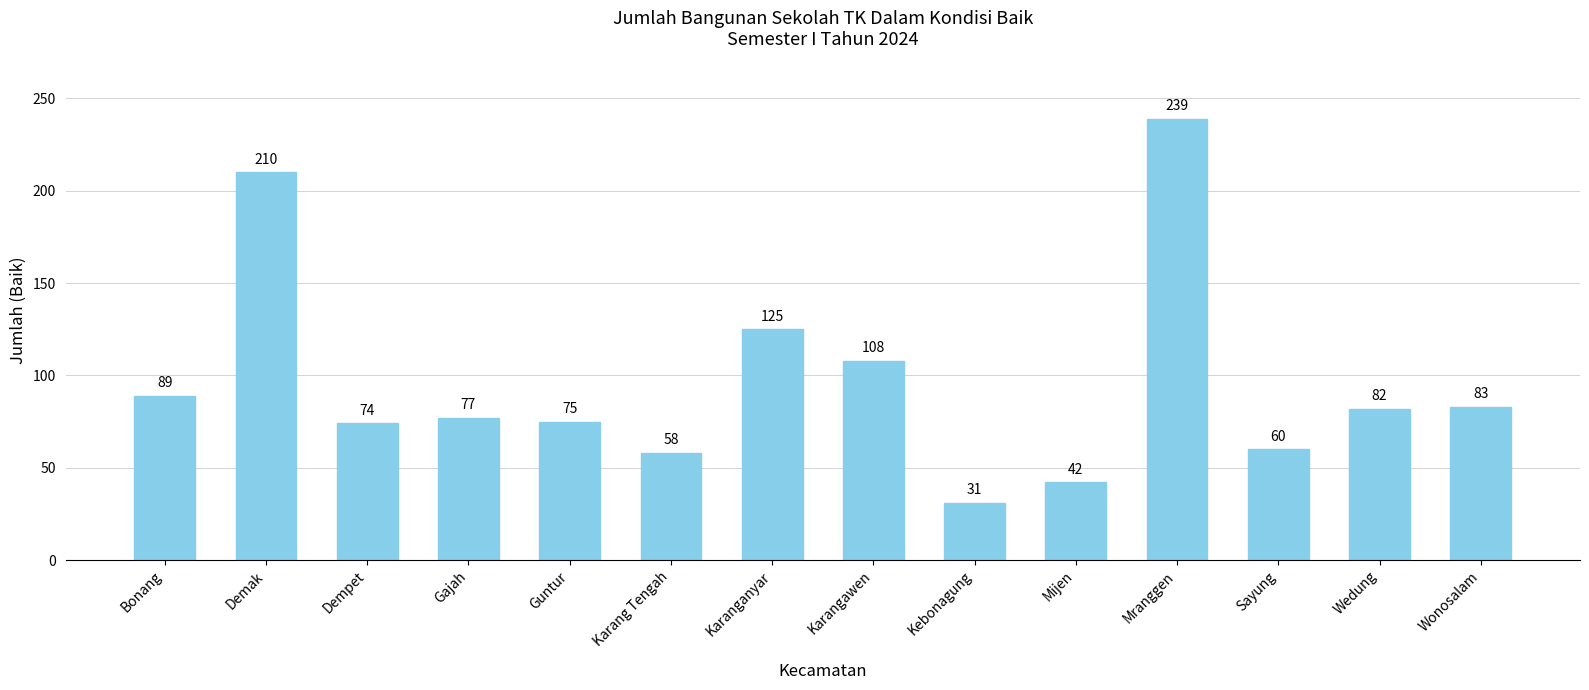

Reading left to right, list all the values displayed in this chart.

Bonang=89	Demak=210	Dempet=74	Gajah=77	Guntur=75	Karang Tengah=58	Karanganyar=125	Karangawen=108	Kebonagung=31	Mijen=42	Mranggen=239	Sayung=60	Wedung=82	Wonosalam=83